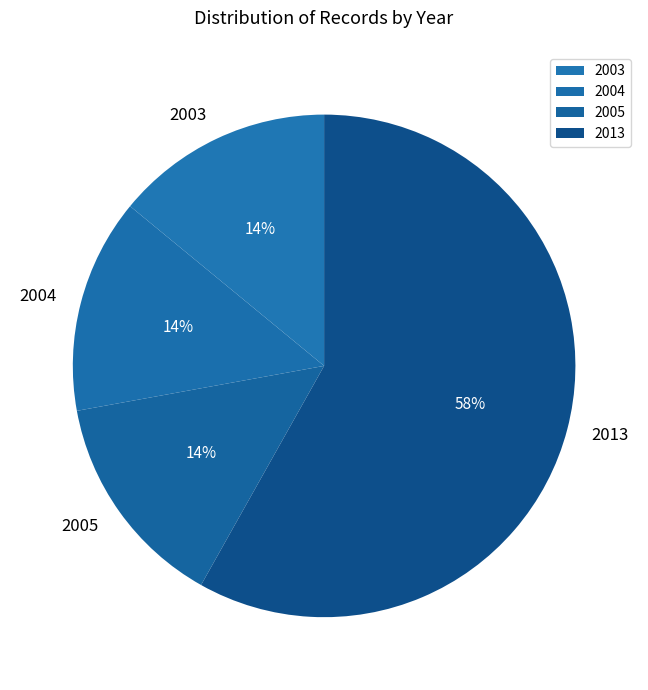

Does any single category account for the majority?

Yes